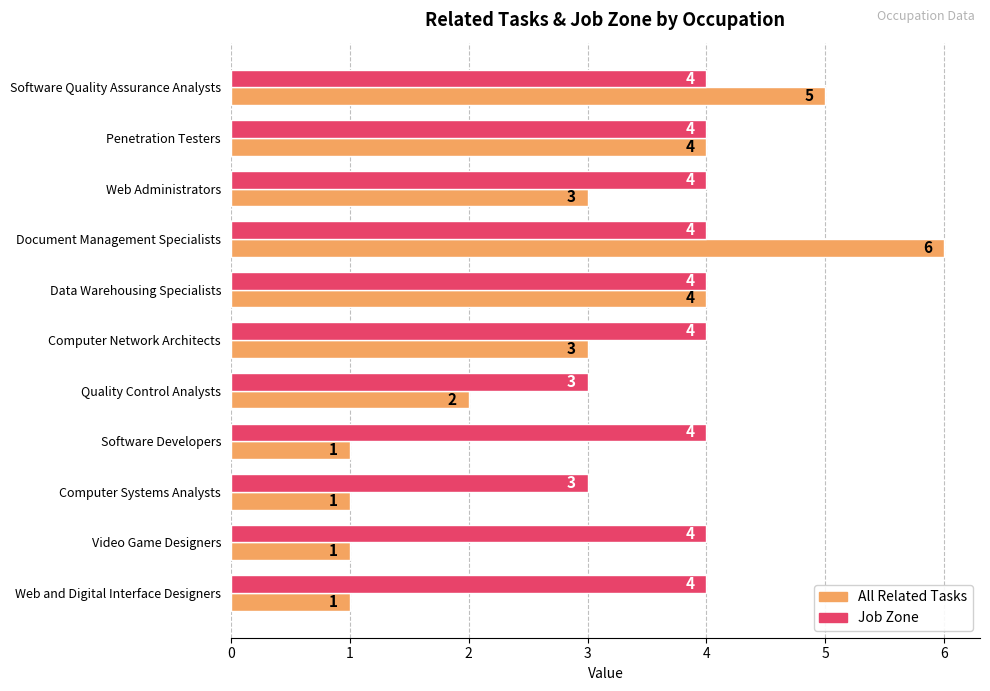

What are all the series names shown in the legend?

All Related Tasks, Job Zone